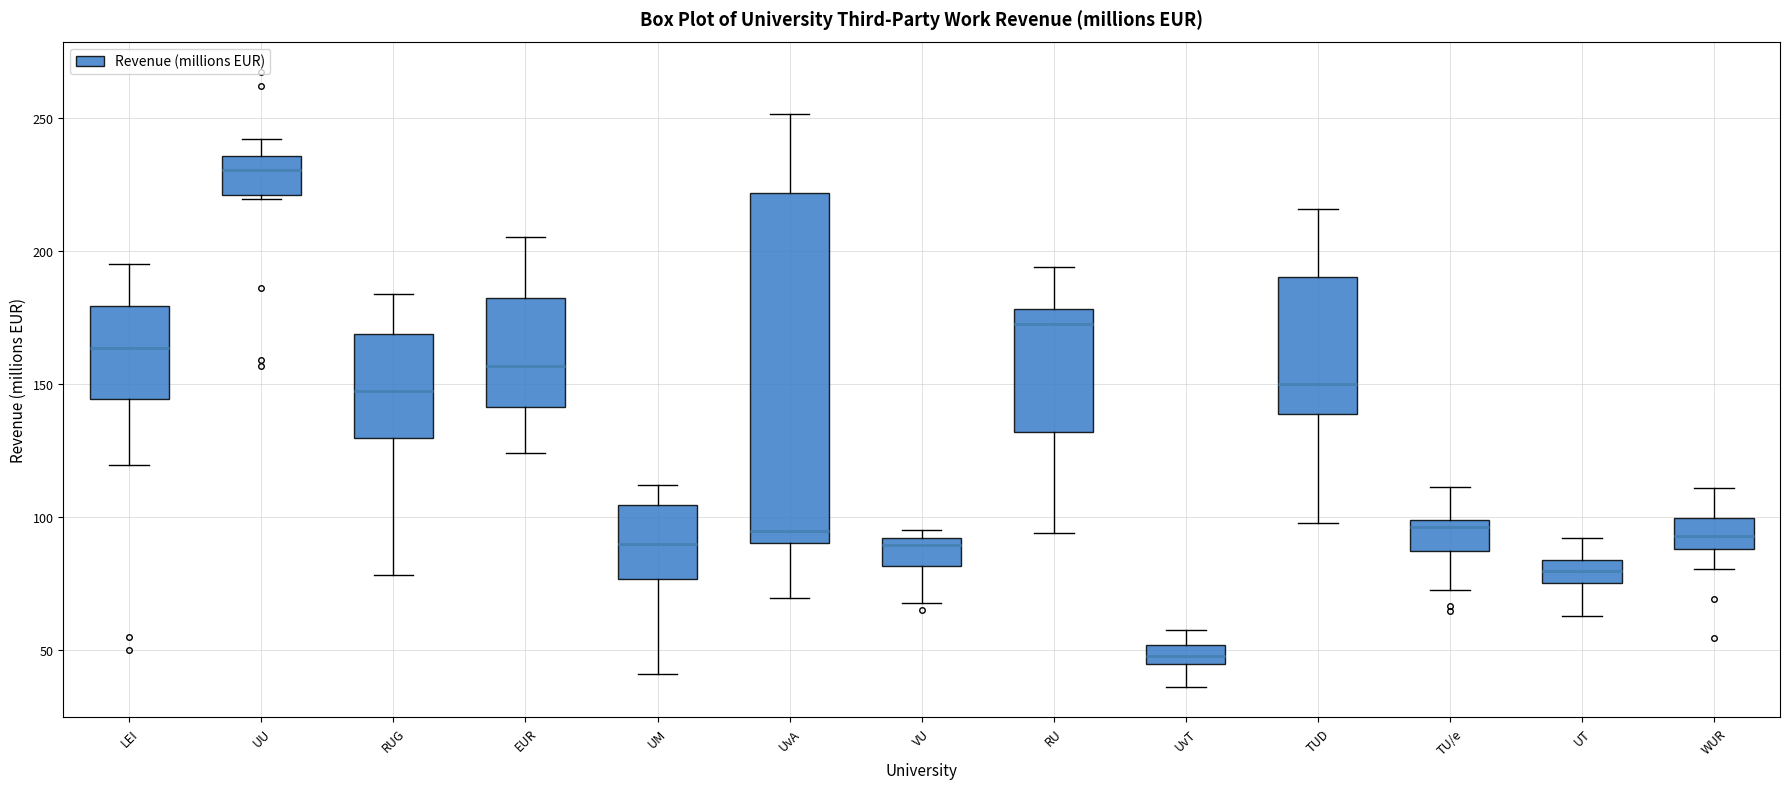

Comparing the boxes themselves (not the whiskers), which one is the tallest?

UvA